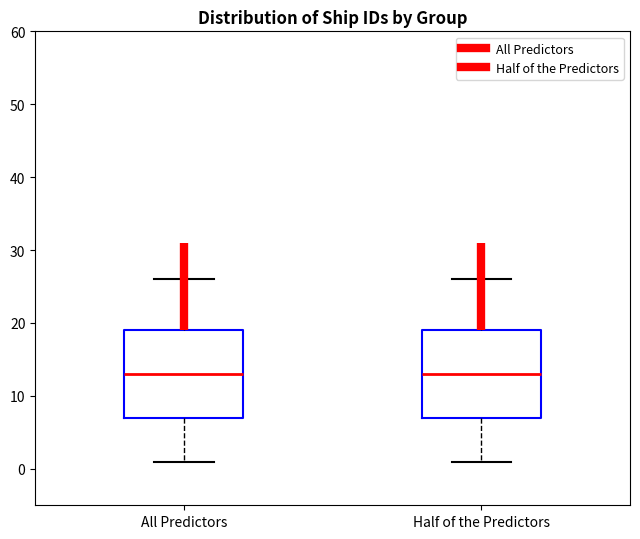

Reading left to right, read every box against the y-axis: the position of its median line, the range the box covers, and the ends of its whiskers. The values are not printed on the chart, so give them approximately, as read against the axis.

All Predictors: median 13, box 7 to 19, whiskers 1 to 26
Half of the Predictors: median 13, box 7 to 19, whiskers 1 to 26